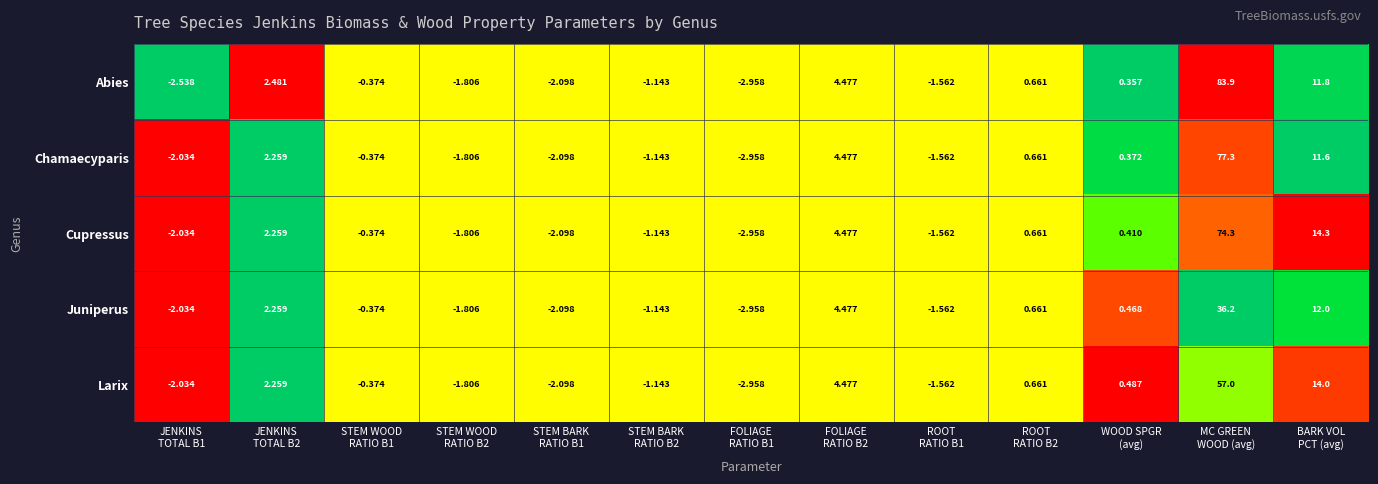

Which series has the largest range (max minus min)?

Abies